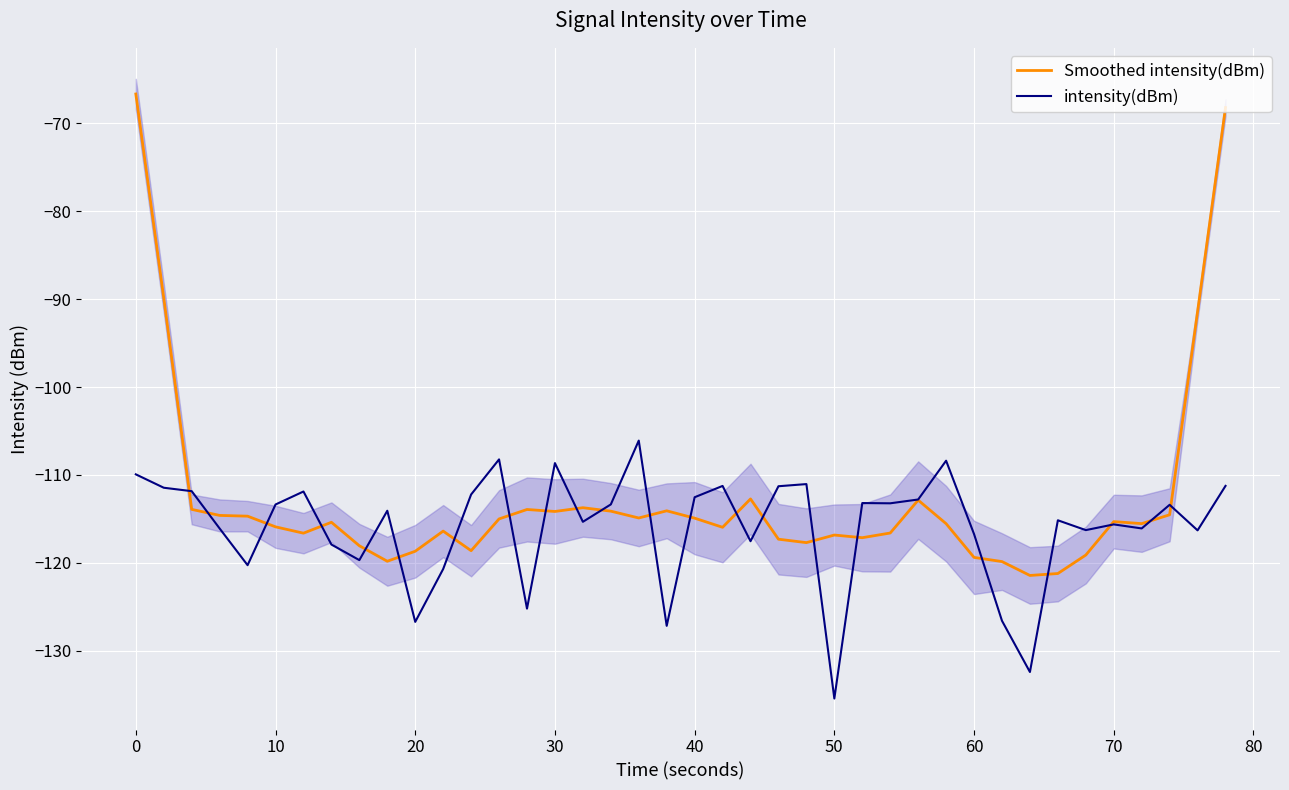

True or false: intensity(dBm) and Smoothed intensity(dBm) cross at least once.

True